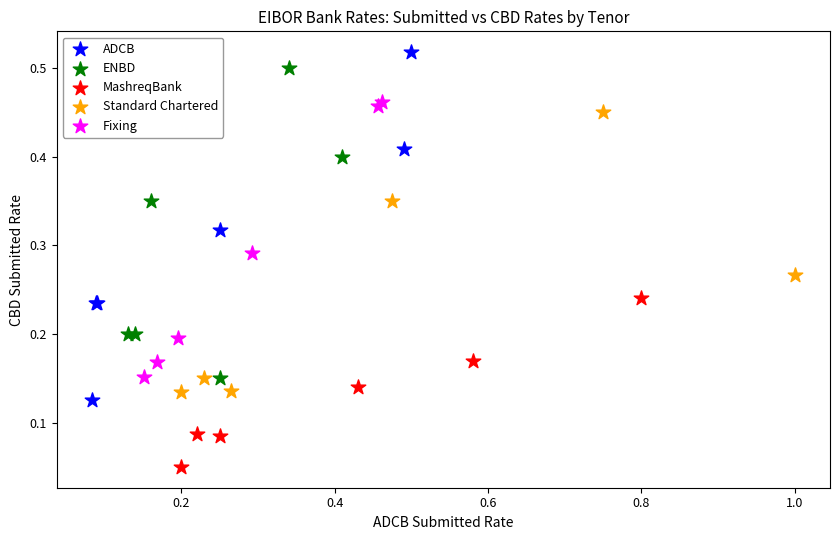

Which series reaches the minimum Y coordinate?

MashreqBank